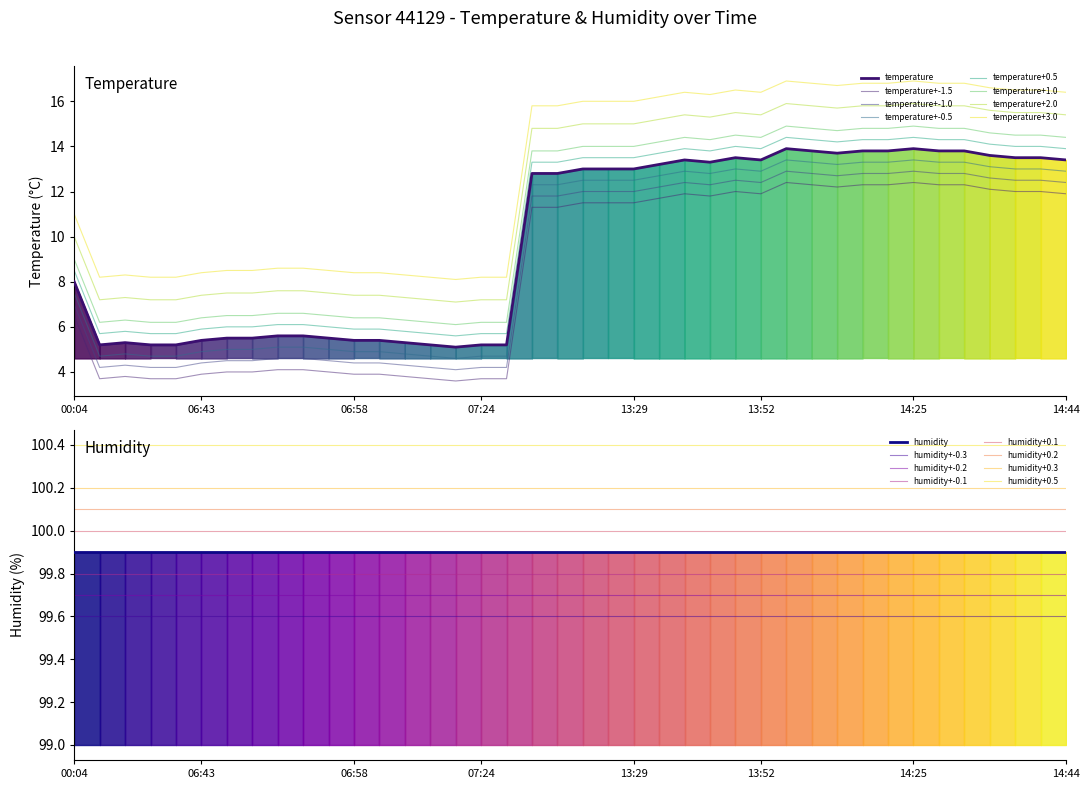

Which category has the highest value across all series?

14:02